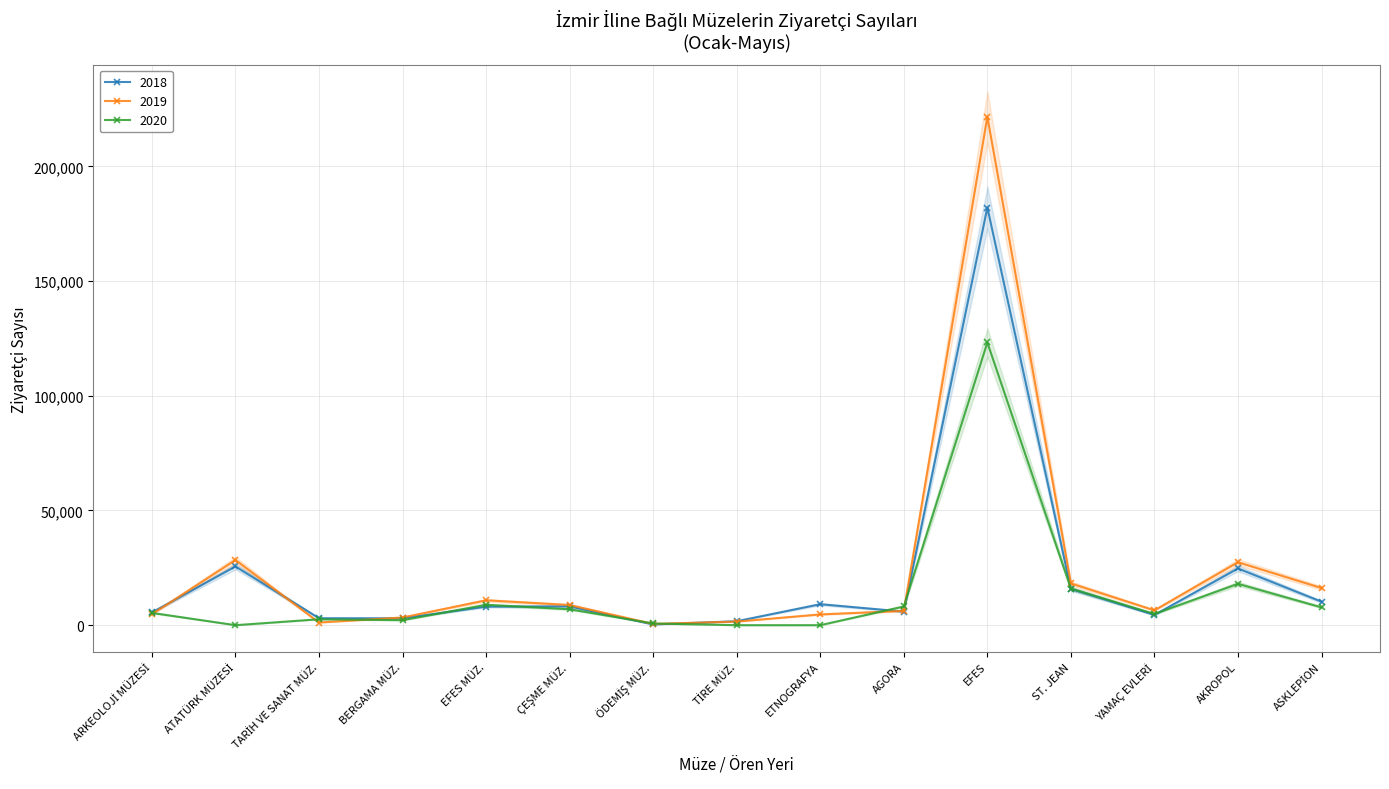

The value of 2018 at ÖDEMİŞ MÜZ. is 440. True or false?

False